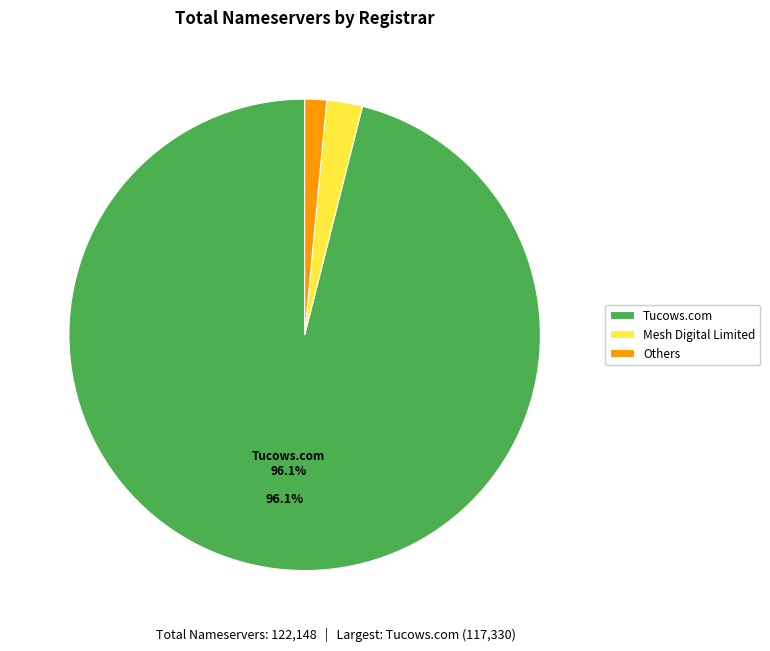

Which slice is the smallest?

Others